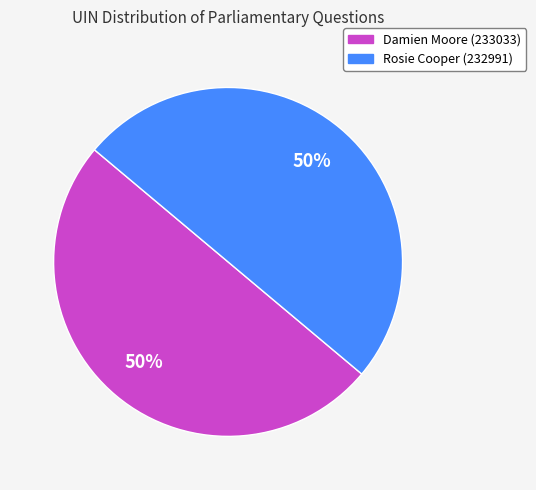

To the nearest percent, what percentage of the pie is Rosie Cooper (232991)?

50%